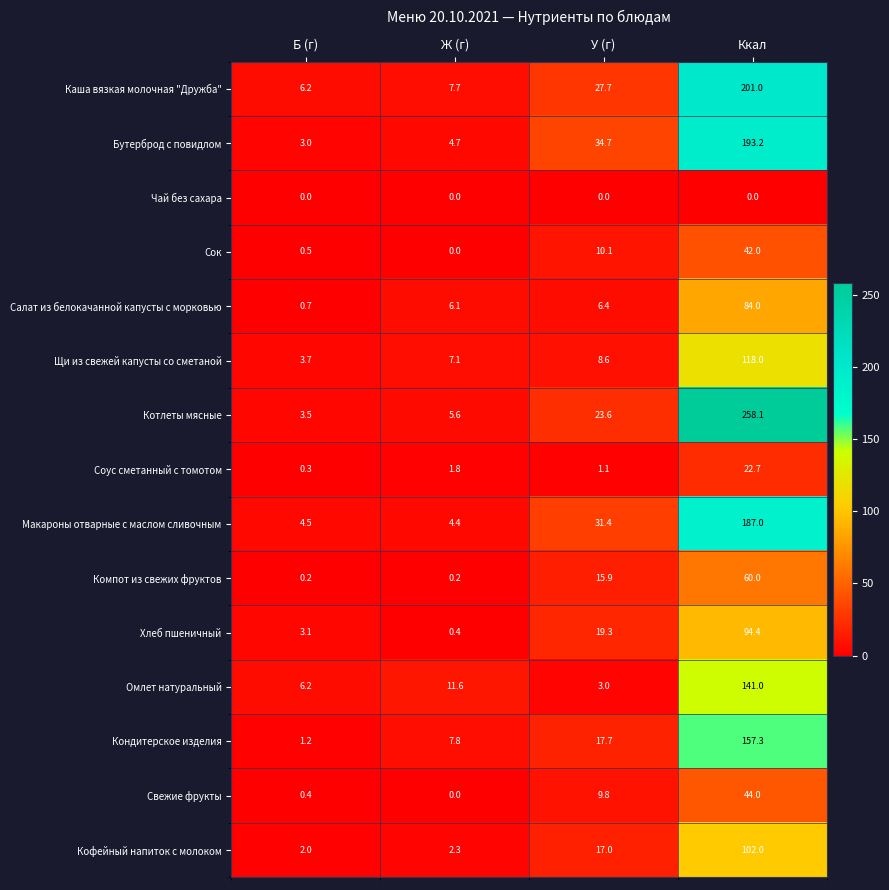

Which series has the largest total across all categories?

Котлеты мясные